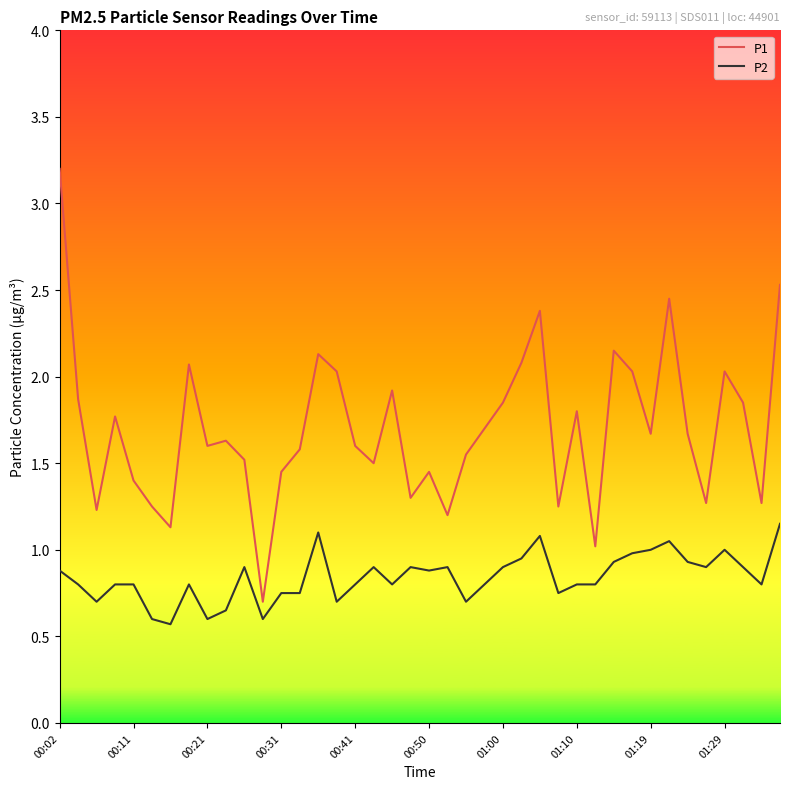

What is the highest value of the P1 series?

3.2